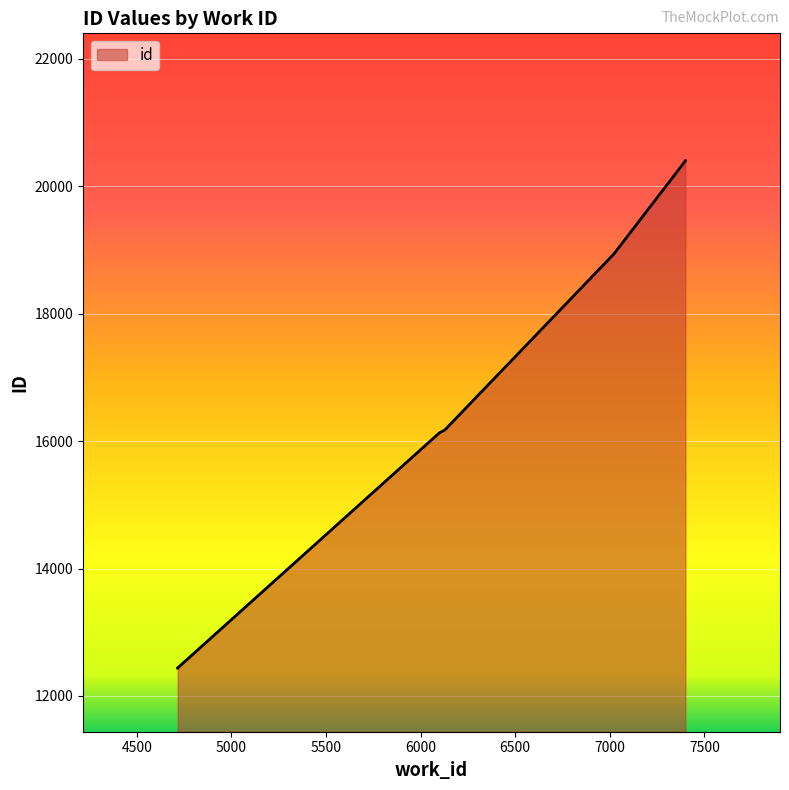

What is the greatest value displayed?

20398